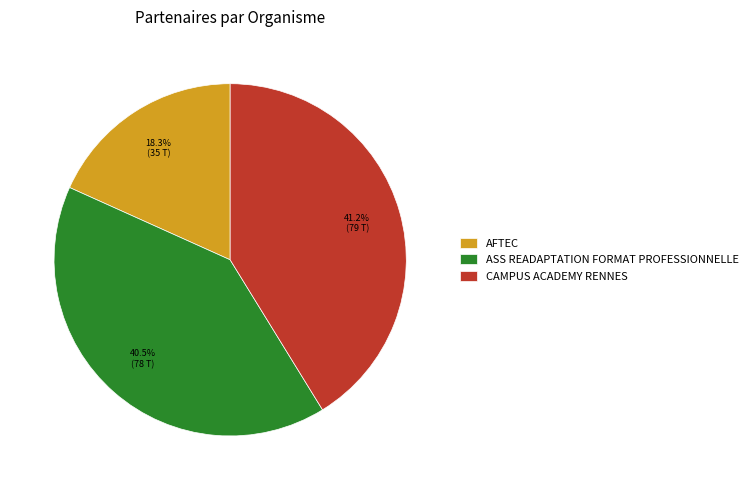

What is the total percentage of ASS READAPTATION FORMAT PROFESSIONNELLE and AFTEC?

58.8%